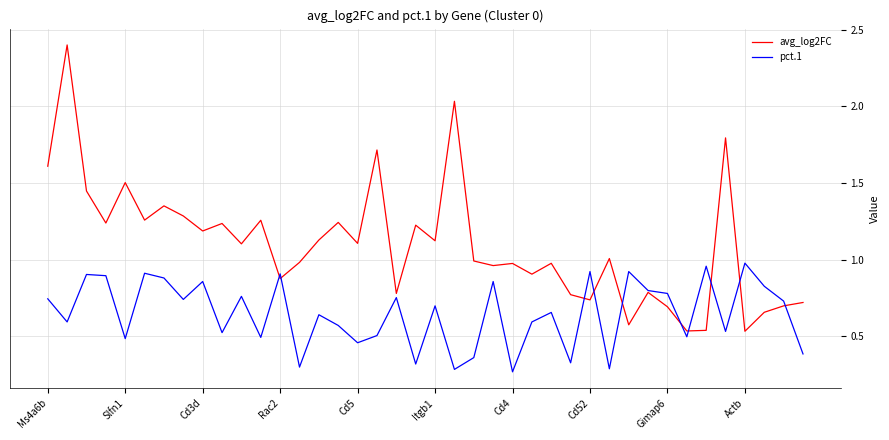

List the series in order of their overall mean, lowest first.

pct.1, avg_log2FC